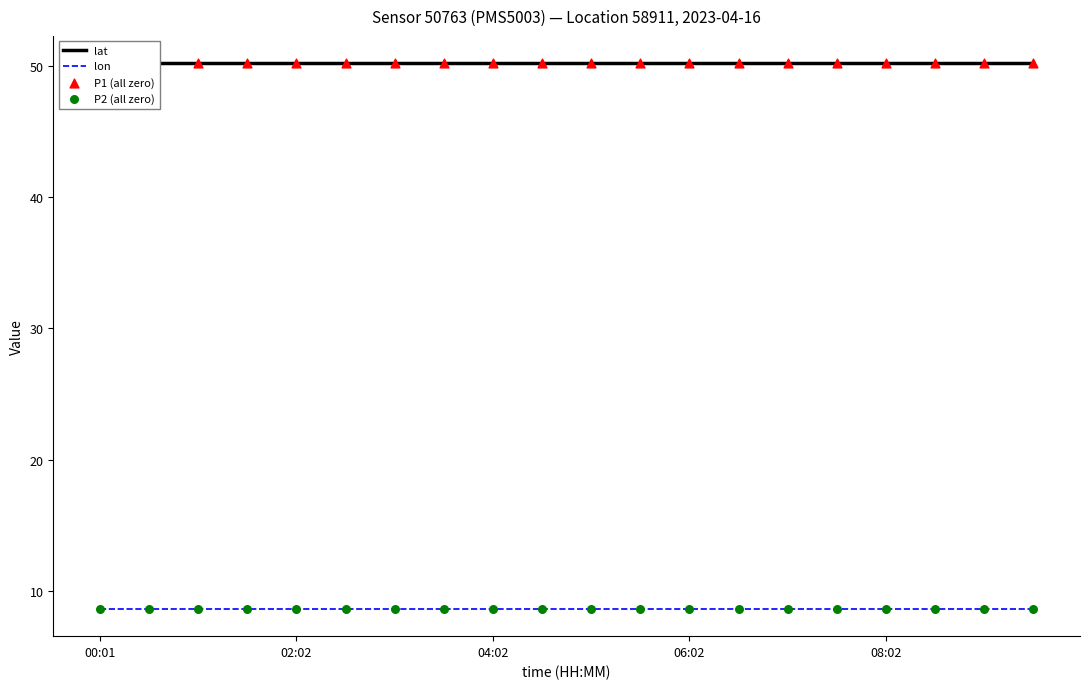

Is the value of lat at 02:02 greater than the value of P2 (all zero) at 06:02?

Yes